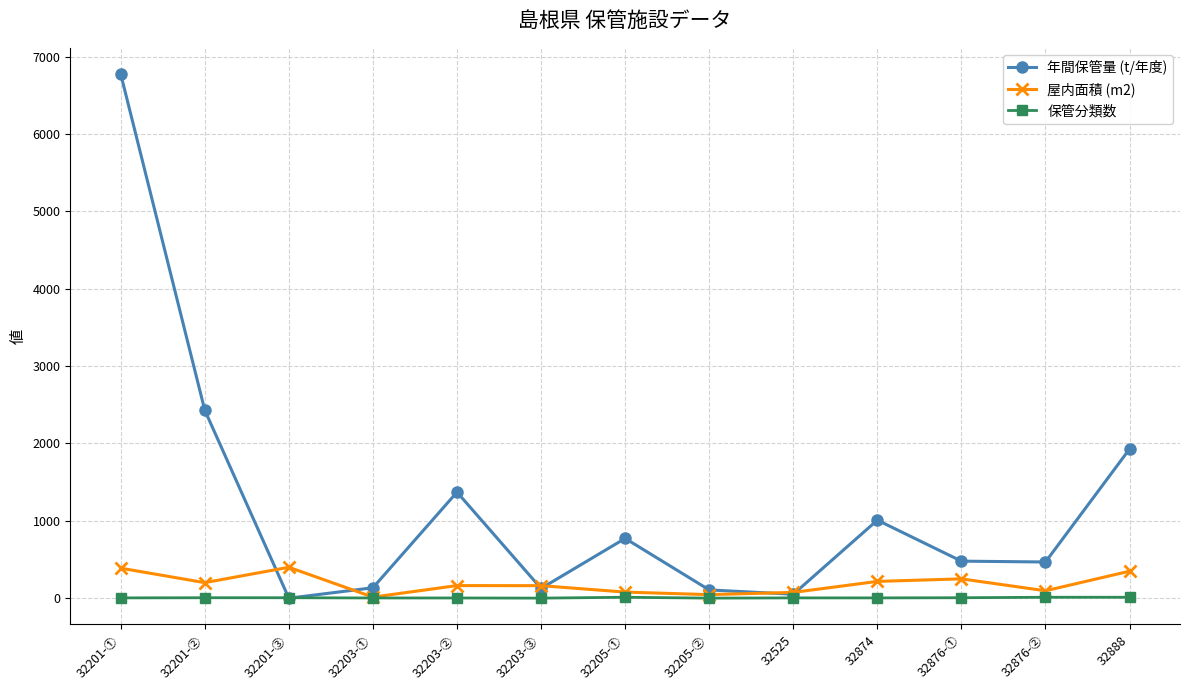

What is the sum of all 屋内面積 (m2) values?

2440